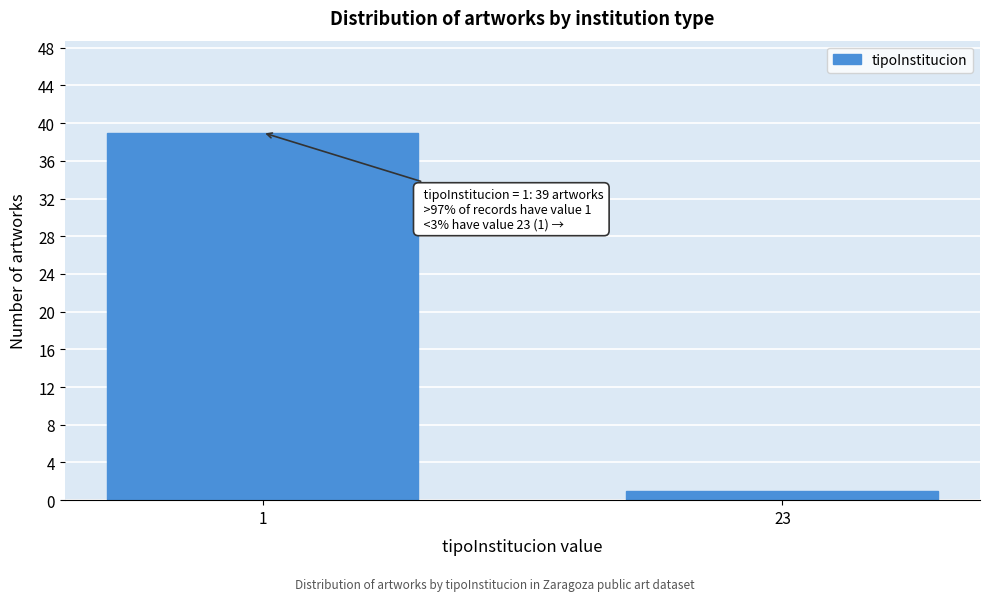

Reading right to left, what are all the values shown in this chart?

1	39